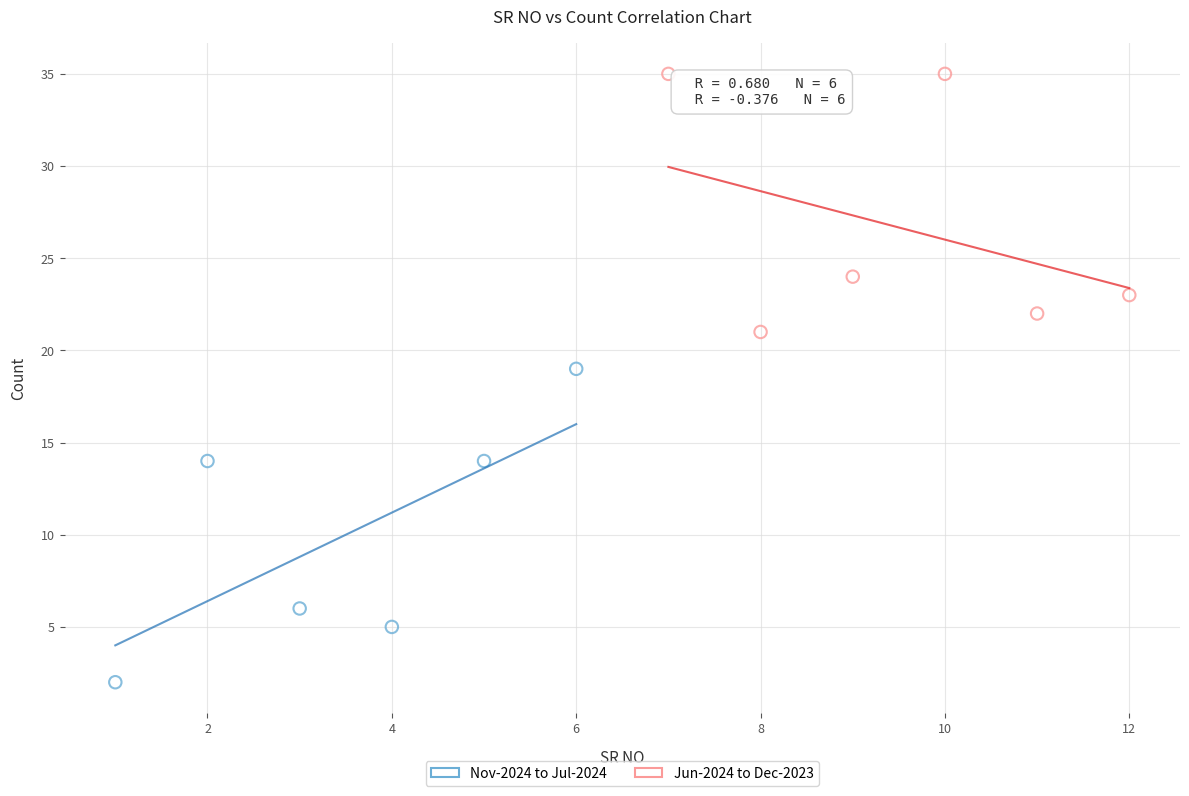

Which series reaches the minimum Y coordinate?

Nov-2024 to Jul-2024